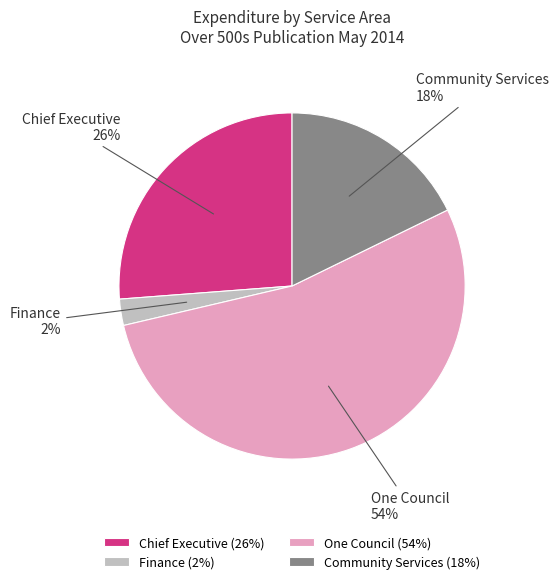

Does any single category account for the majority?

Yes